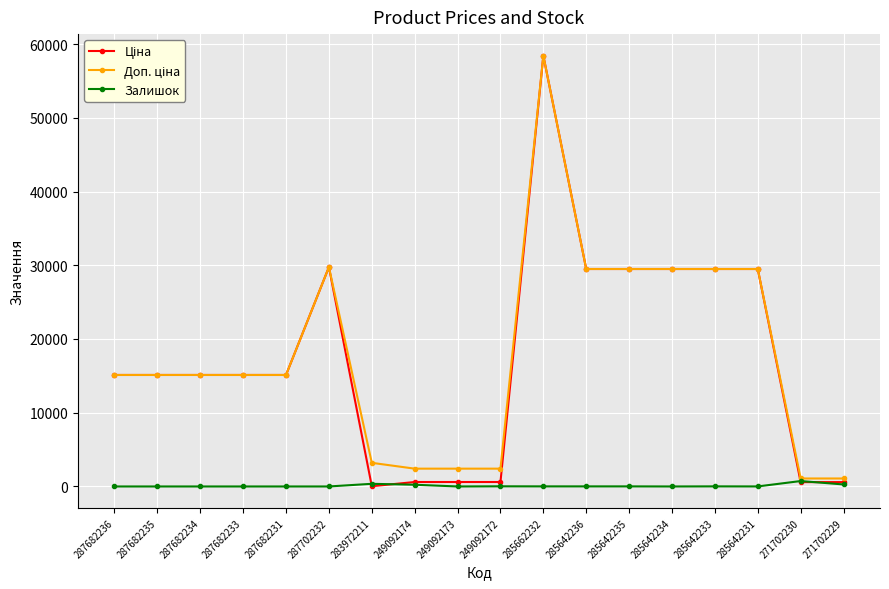

Which label corresponds to the largest value in the chart?

285662232